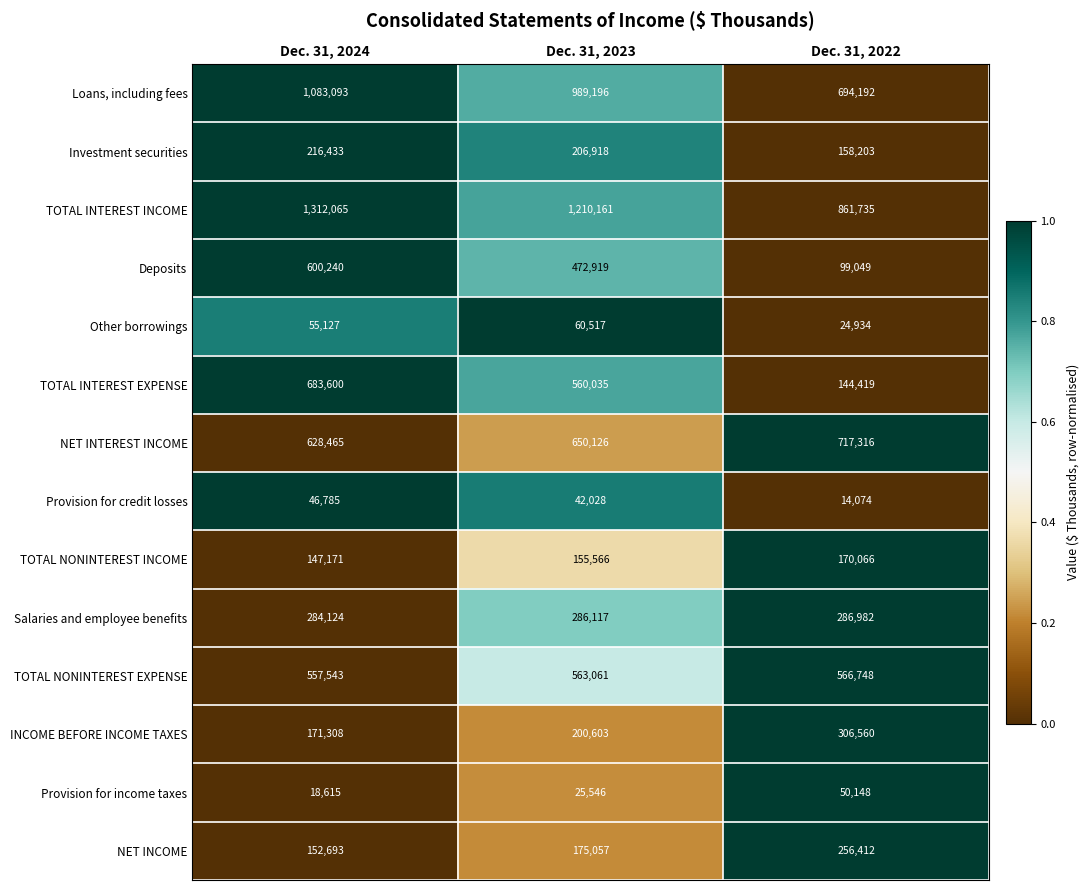

Count the number of categories in the chart.

3